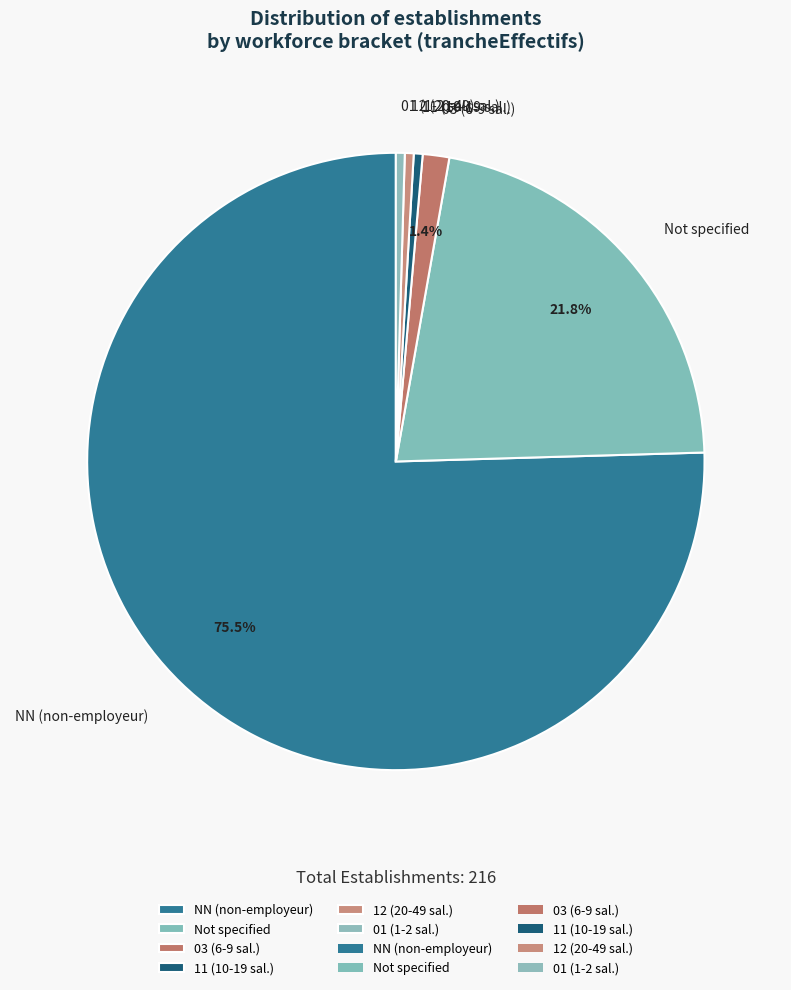

Which category has the biggest portion of the pie?

NN (non-employeur)